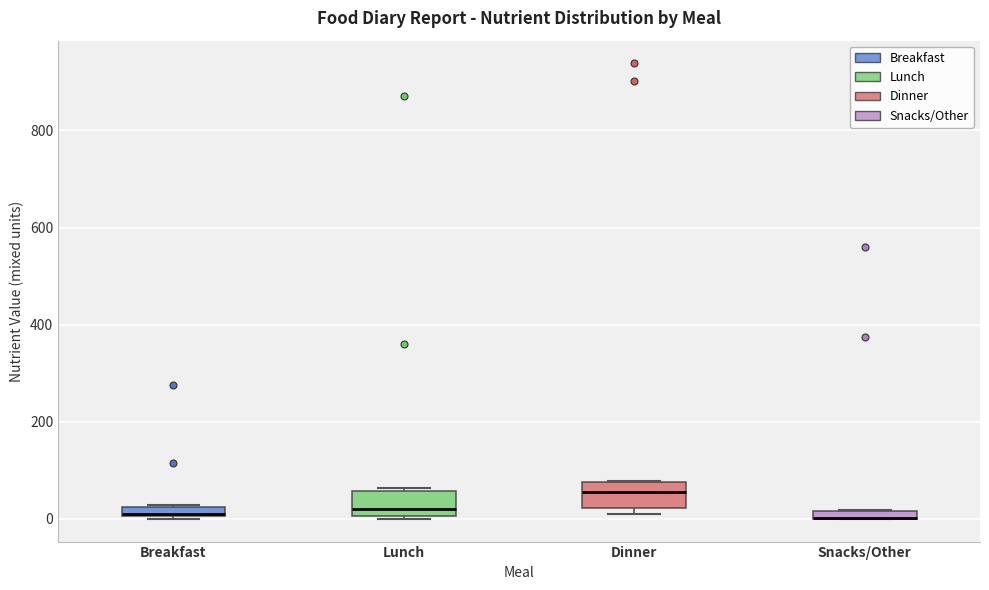

Where is the lower edge of the box for Breakfast on the y-axis? The values are not printed on the chart, so give them approximately, as read against the axis.

0